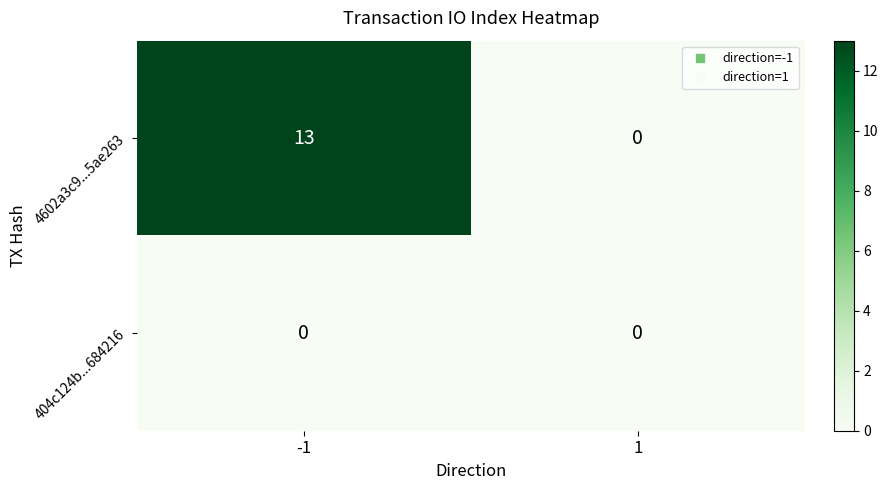

Reading right to left, list all the values displayed in this chart.

4602a3c9...5ae263: 0	13
404c124b...684216: 0	0